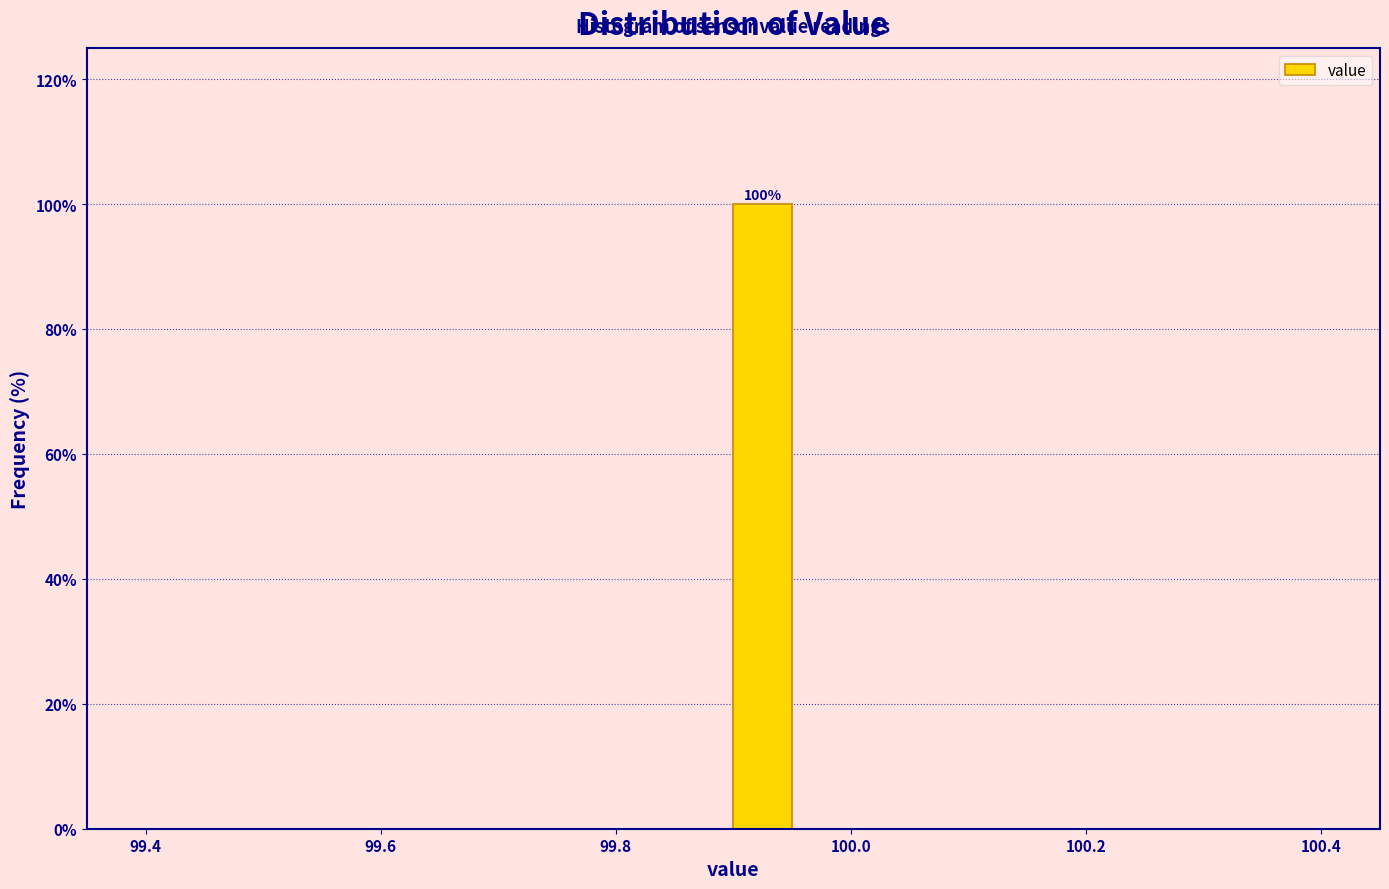

Read against the x-axis, roughly where is the centre of the tallest bar?

99.92